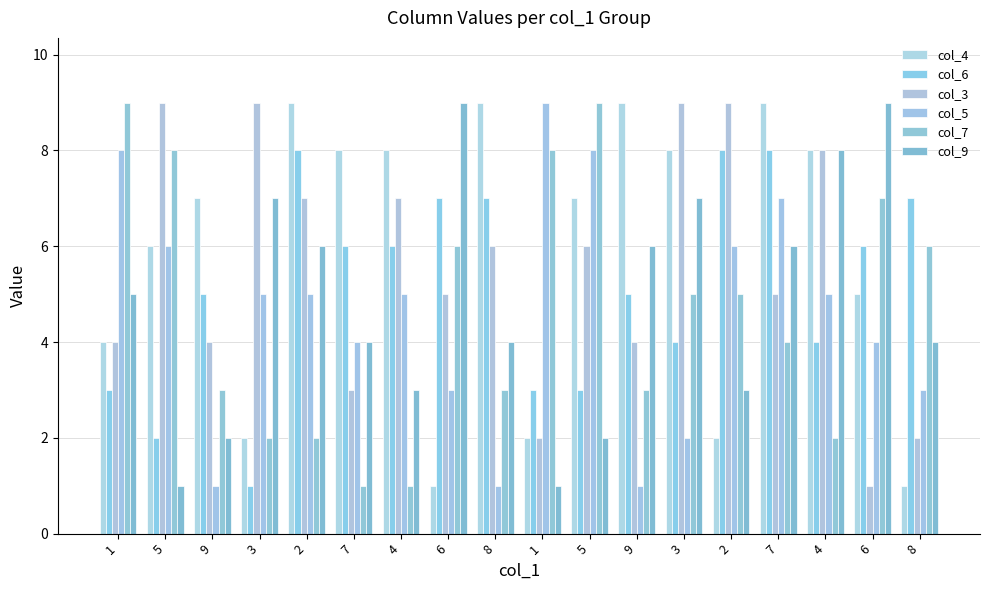

How many series are shown in this chart?

6